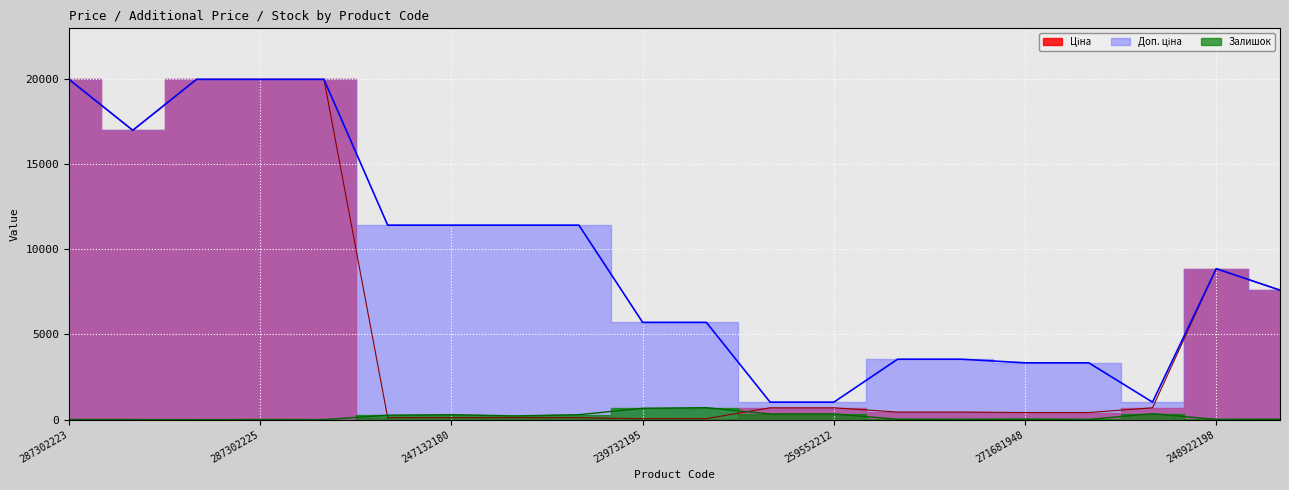

Which series has the largest total across all categories?

Доп. ціна